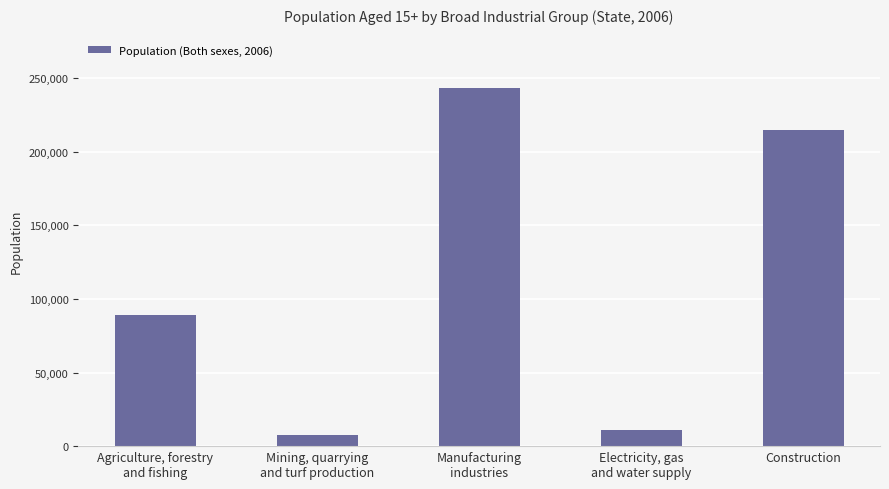

Reading left to right, extract all data points from this chart.

89277	7751	243182	11290	215184